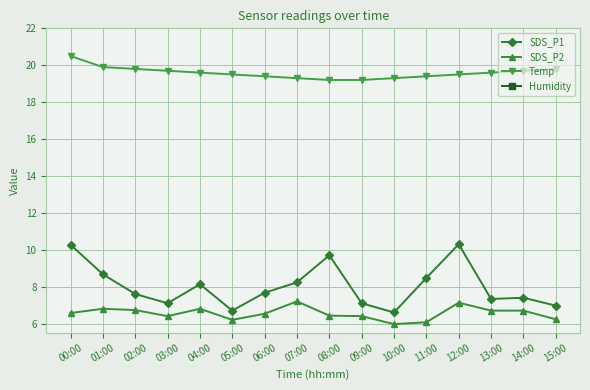

What are all the series names shown in the legend?

SDS_P1, SDS_P2, Temp, Humidity